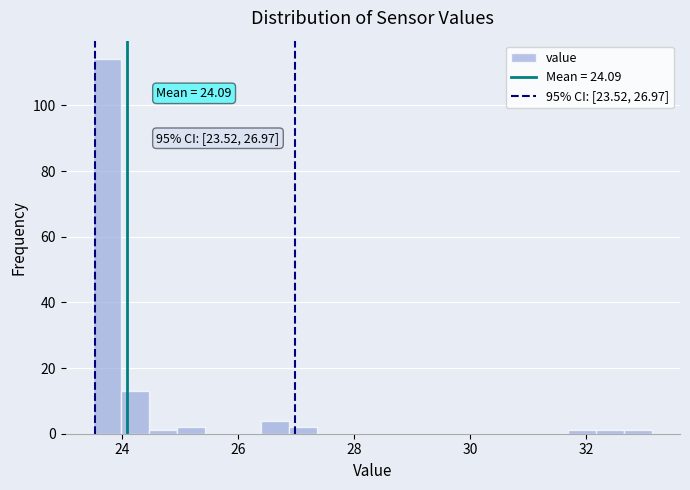

Read against the x-axis, roughly where is the centre of the tallest bar?

23.8